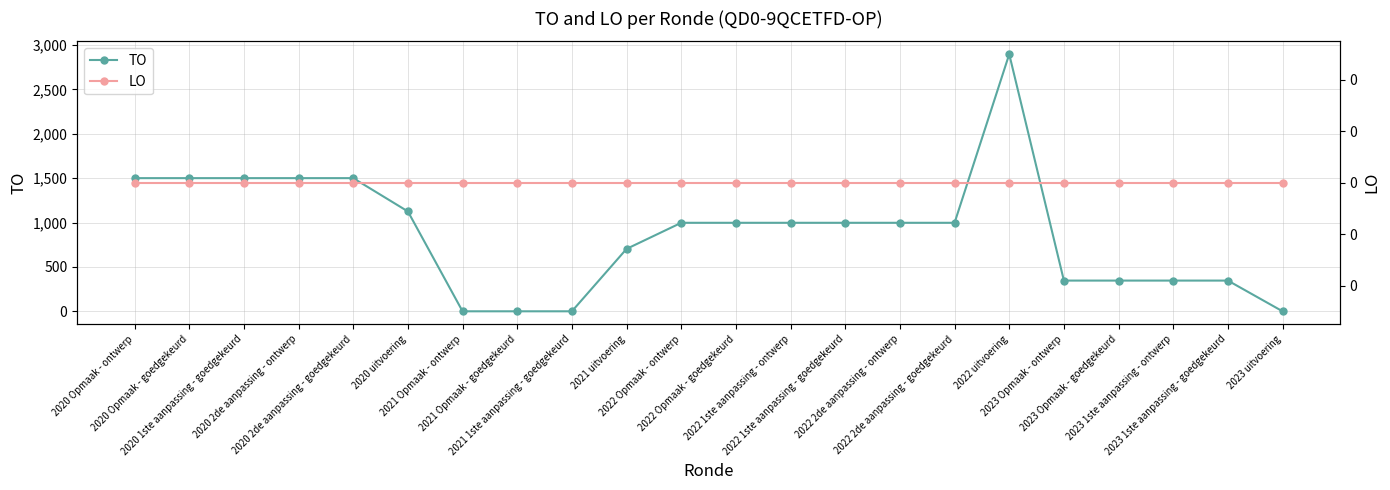

What are all the series names shown in the legend?

TO, LO